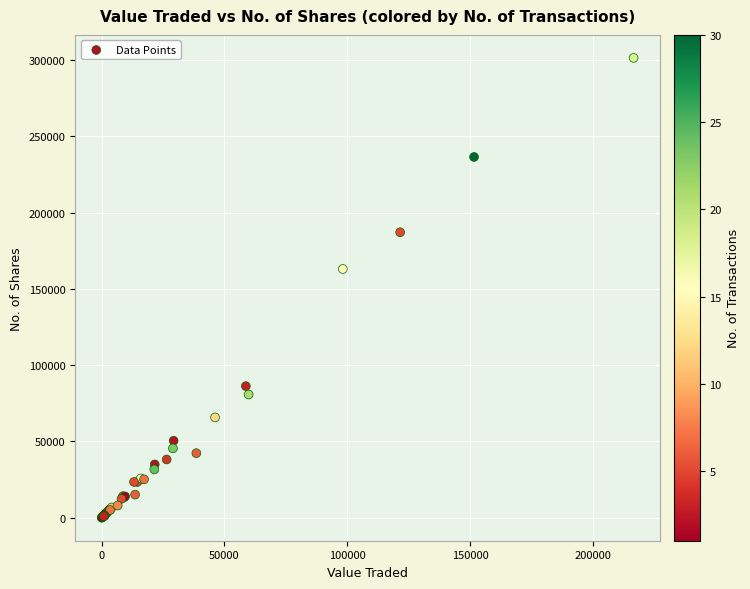

What Y value in the scatter plot is closest to 150695?

163025